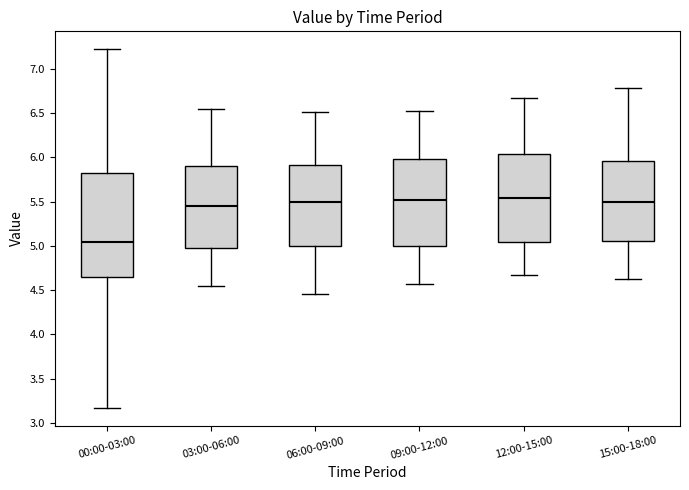

Reading left to right, transcribe this box plot: for each box, give where its median line is, the range the box spans, and where its two whiskers end, as read against the y-axis. The values are not printed on the chart, so give them approximately, as read against the axis.

00:00-03:00: median 5.05, box 4.65 to 5.80, whiskers 3.15 to 7.20
03:00-06:00: median 5.45, box 5.00 to 5.90, whiskers 4.55 to 6.55
06:00-09:00: median 5.50, box 5.00 to 5.90, whiskers 4.45 to 6.50
09:00-12:00: median 5.50, box 5.00 to 6.00, whiskers 4.55 to 6.50
12:00-15:00: median 5.55, box 5.05 to 6.05, whiskers 4.65 to 6.65
15:00-18:00: median 5.50, box 5.05 to 5.95, whiskers 4.60 to 6.80